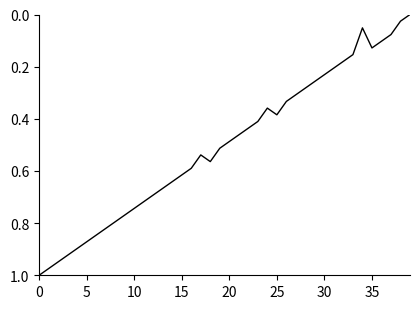

Between 5 and 15, which is larger?

5